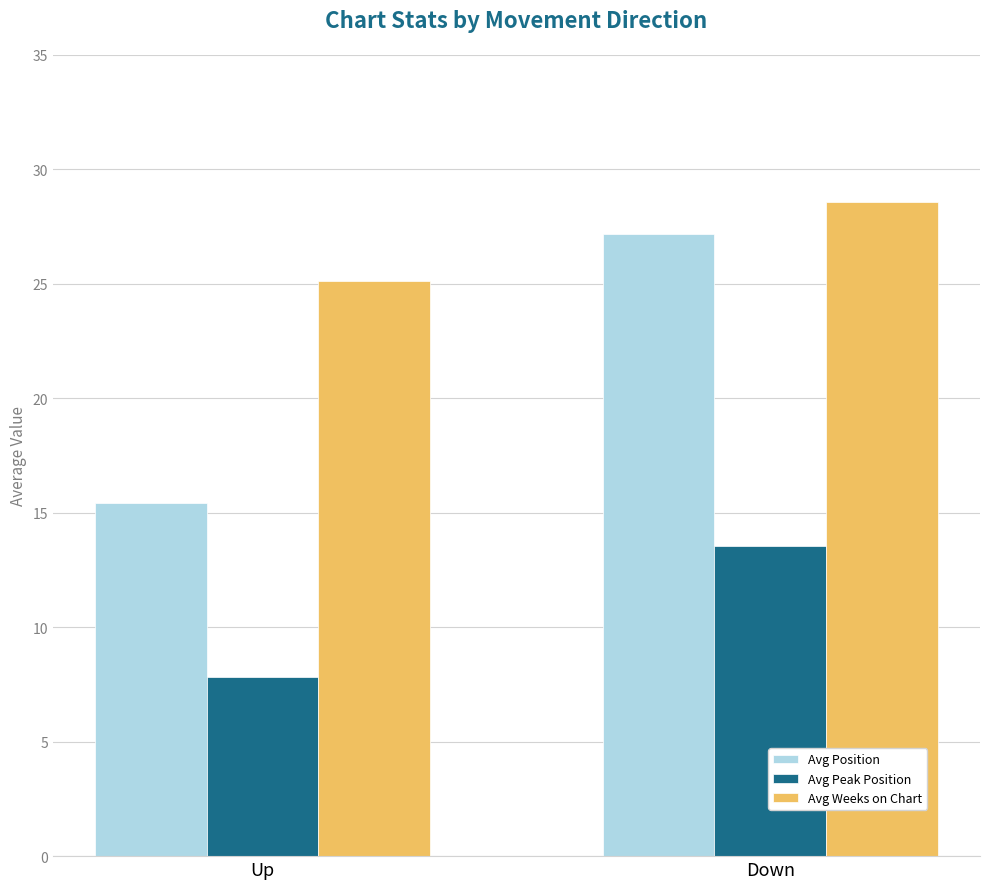

What is the value of the Avg Weeks on Chart bar at the 2nd from the left?

28.6